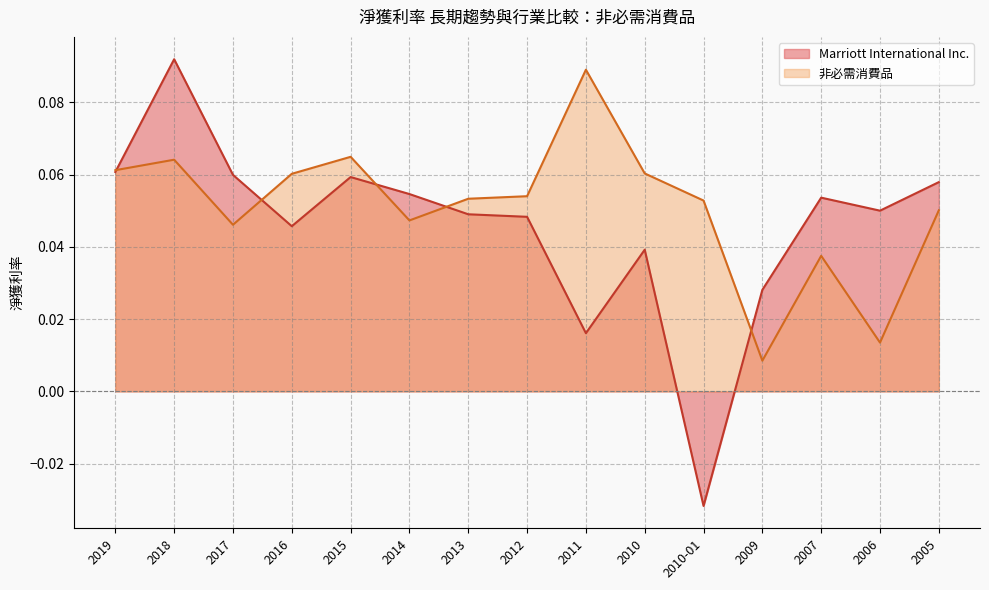

What is the greatest value displayed?

0.1